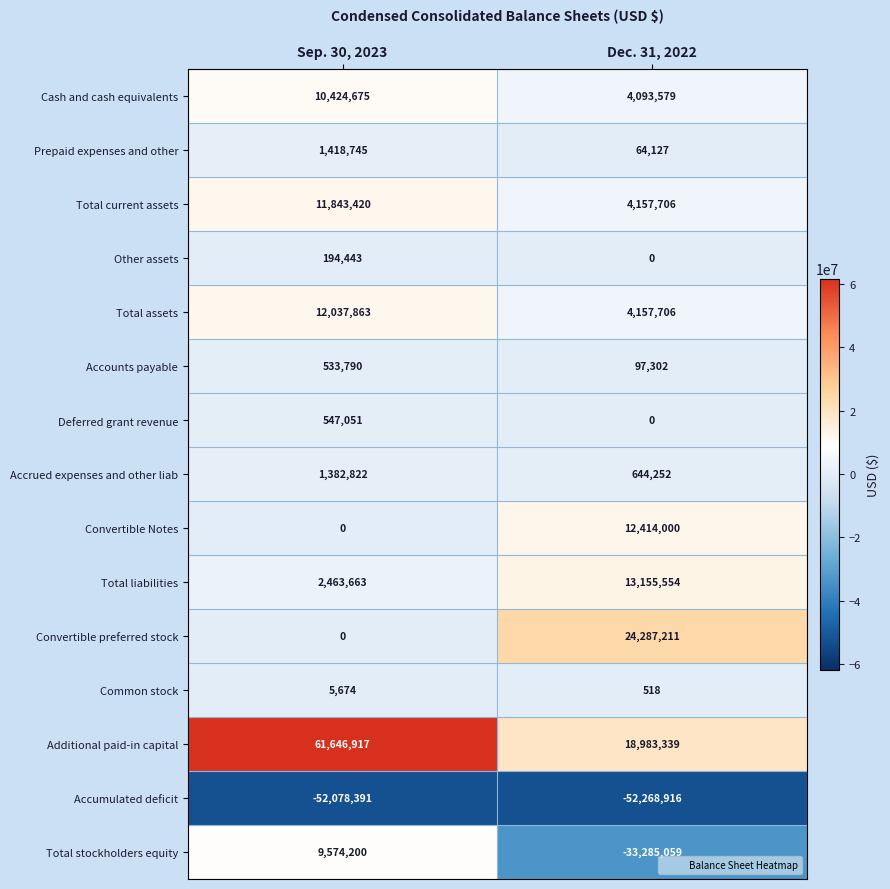

Which series has the largest total across all categories?

Additional paid-in capital